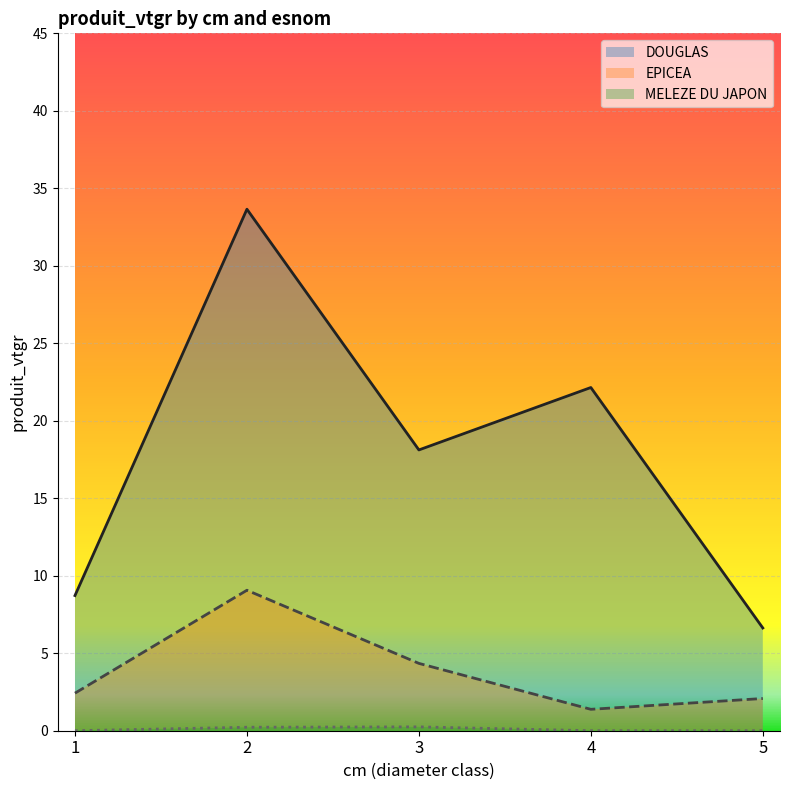

How many interior local peaks does the EPICEA series have?

1